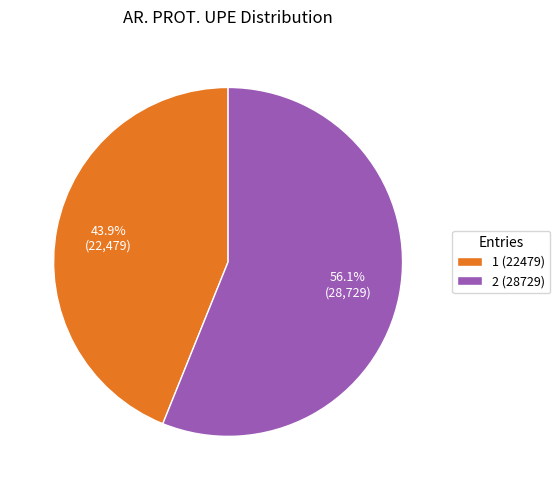

To the nearest percent, what is the average slice percentage?

50%